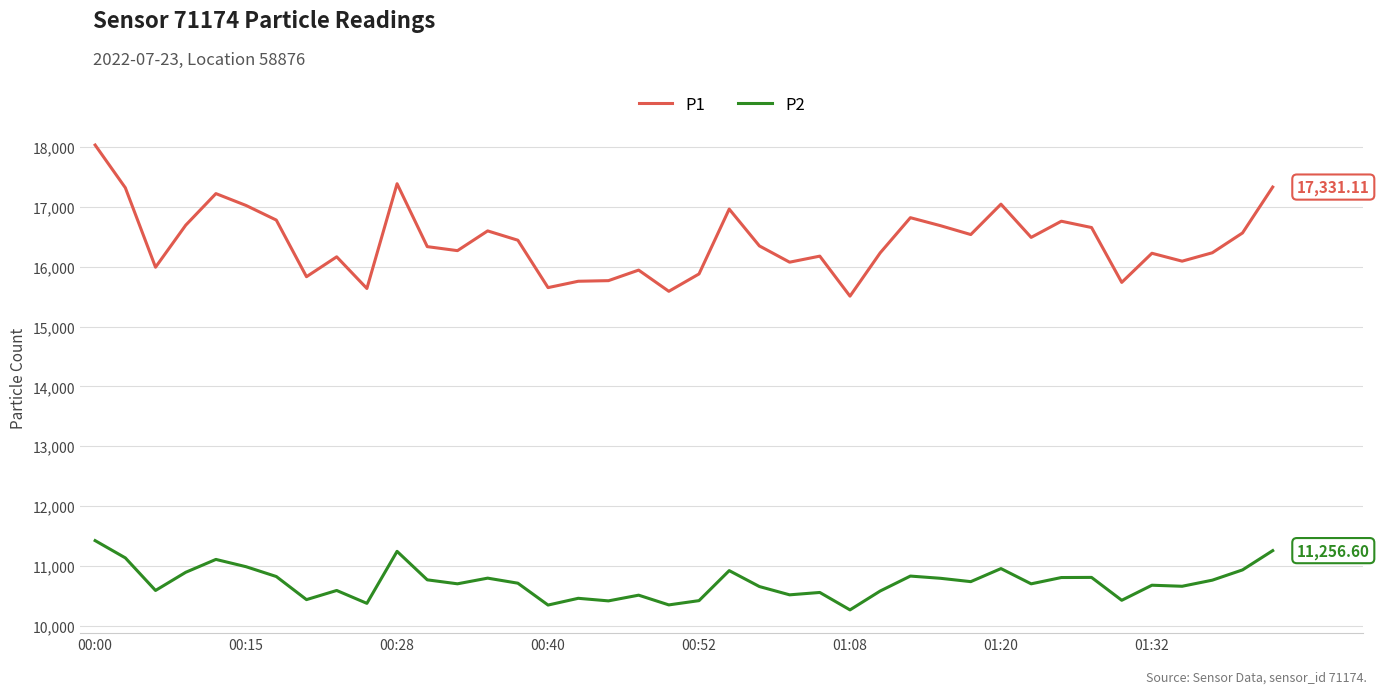

Rank the series by their average value, from lowest to highest.

P2, P1